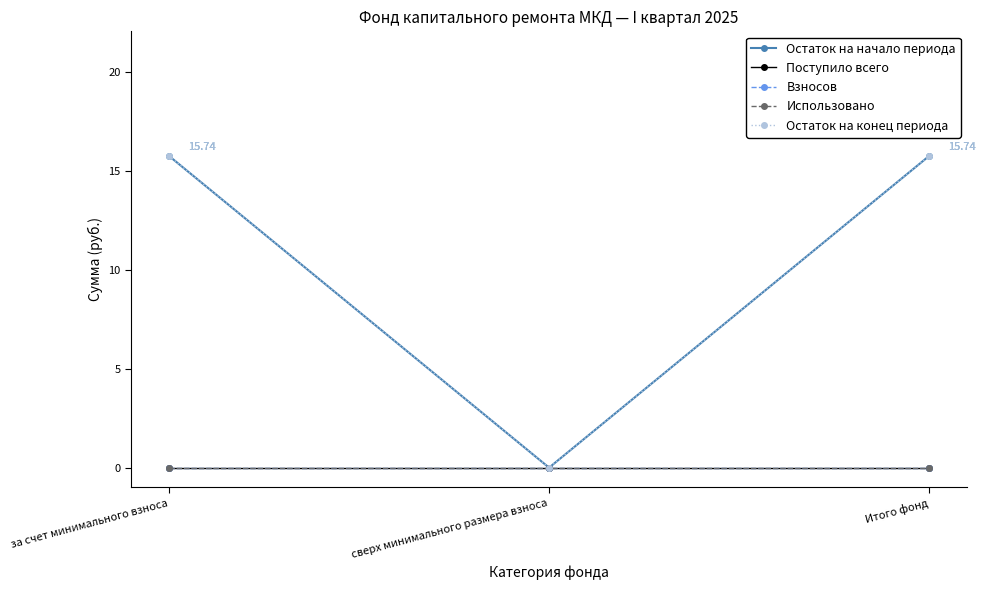

Reading left to right, list all the values displayed in this chart.

Остаток на начало периода: за счет минимального взноса=15.7	сверх минимального размера взноса=0.0	Итого фонд=15.7
Поступило всего: за счет минимального взноса=0.0	сверх минимального размера взноса=0.0	Итого фонд=0.0
Взносов: за счет минимального взноса=0.0	сверх минимального размера взноса=0.0	Итого фонд=0.0
Использовано: за счет минимального взноса=0.0	сверх минимального размера взноса=0.0	Итого фонд=0.0
Остаток на конец периода: за счет минимального взноса=15.7	сверх минимального размера взноса=0.0	Итого фонд=15.7